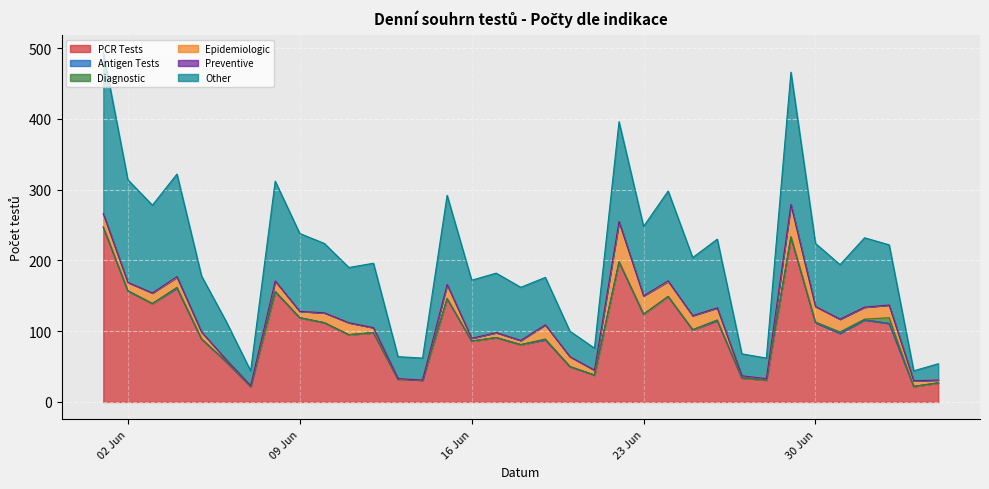

Reading right to left, extract all data points from this chart.

PCR Tests: 27	22	111	116	97	112	233	31	34	115	102	149	124	198	38	50	88	81	91	86	146	31	32	98	95	112	119	156	22	57	89	161	139	157	247
Antigen Tests: 0	0	0	0	0	0	0	0	0	0	0	0	0	0	0	0	0	0	0	0	0	0	0	0	0	0	0	0	0	0	0	0	0	0	0
Diagnostic: 0	0	8	1	2	1	0	0	0	1	0	0	0	0	0	0	1	0	0	0	0	0	0	0	0	0	0	0	0	0	0	1	0	0	0
Epidemiologic: 4	8	18	17	18	22	46	2	3	17	20	21	26	57	7	14	20	6	7	4	20	0	1	7	17	14	9	15	1	3	10	14	15	12	19
Preventive: 0	0	0	0	0	0	0	0	0	0	0	1	0	0	0	0	0	0	0	0	0	0	0	0	0	0	0	0	0	0	0	1	0	0	0
Other: 23	14	85	98	77	89	187	29	31	97	82	127	98	141	31	36	67	75	84	82	126	31	31	91	78	98	110	141	21	54	79	145	124	145	228